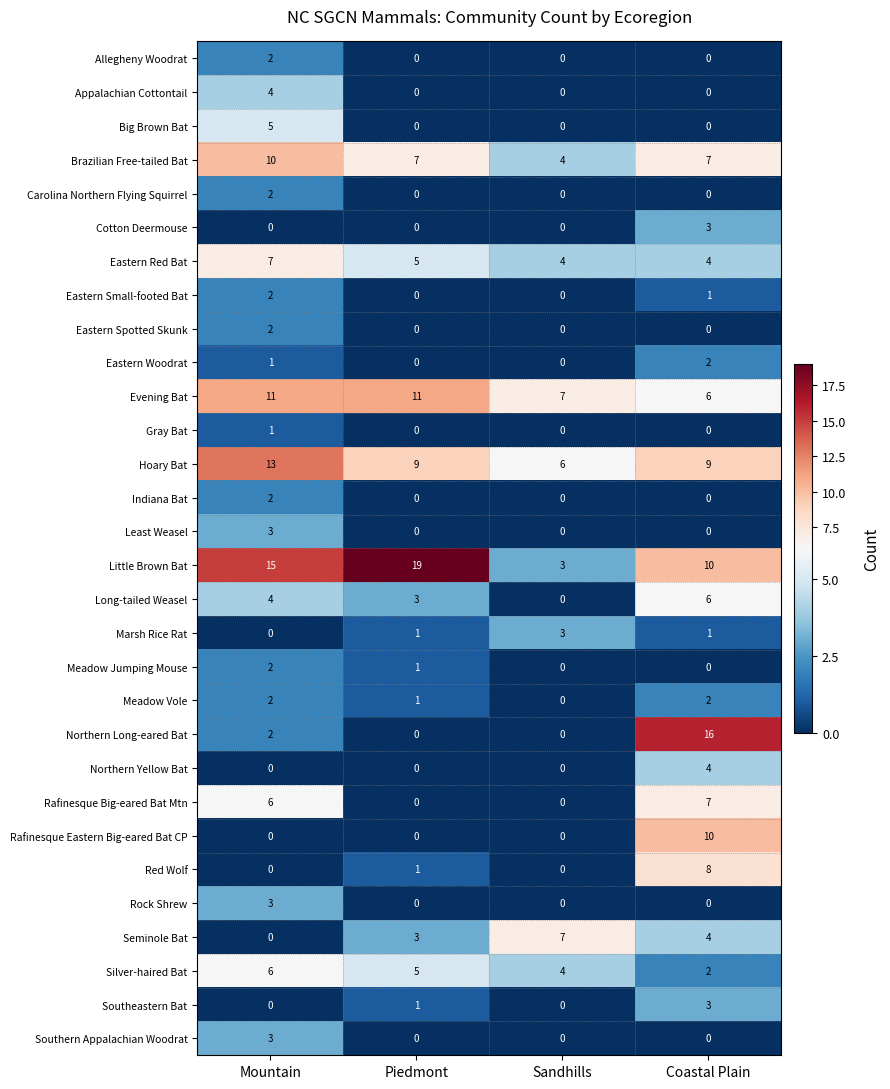

Is it true that Rafinesque Eastern Big-eared Bat CP equals 6 at Piedmont?

False